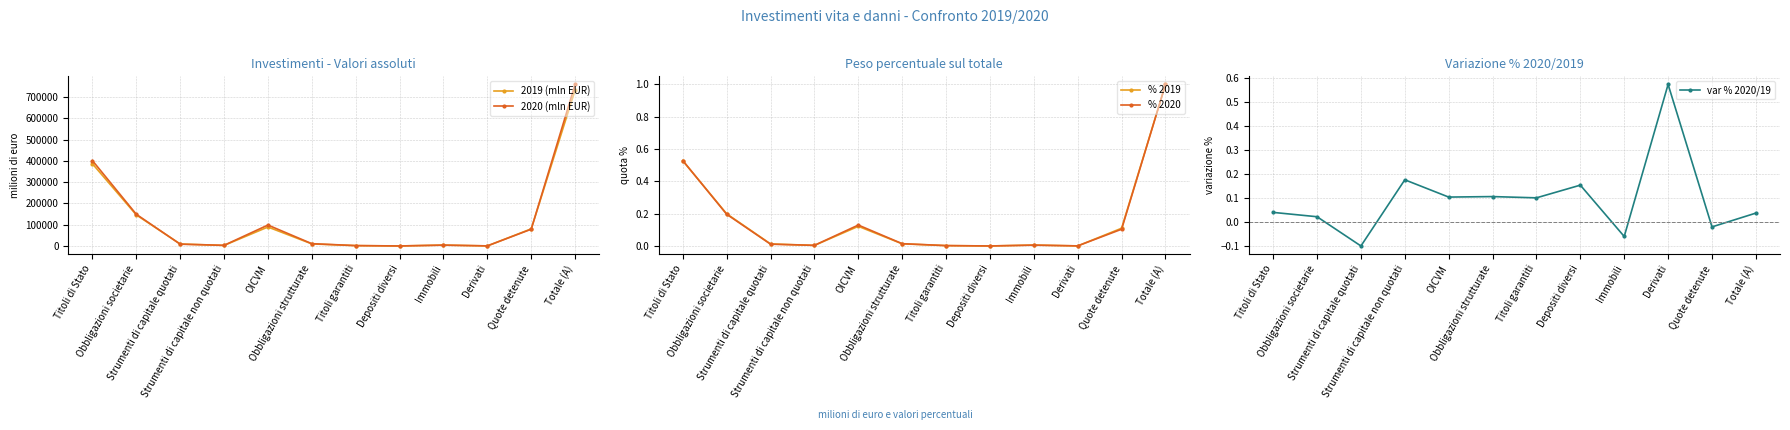

What position from the left is Strumenti di capitale non quotati?

4